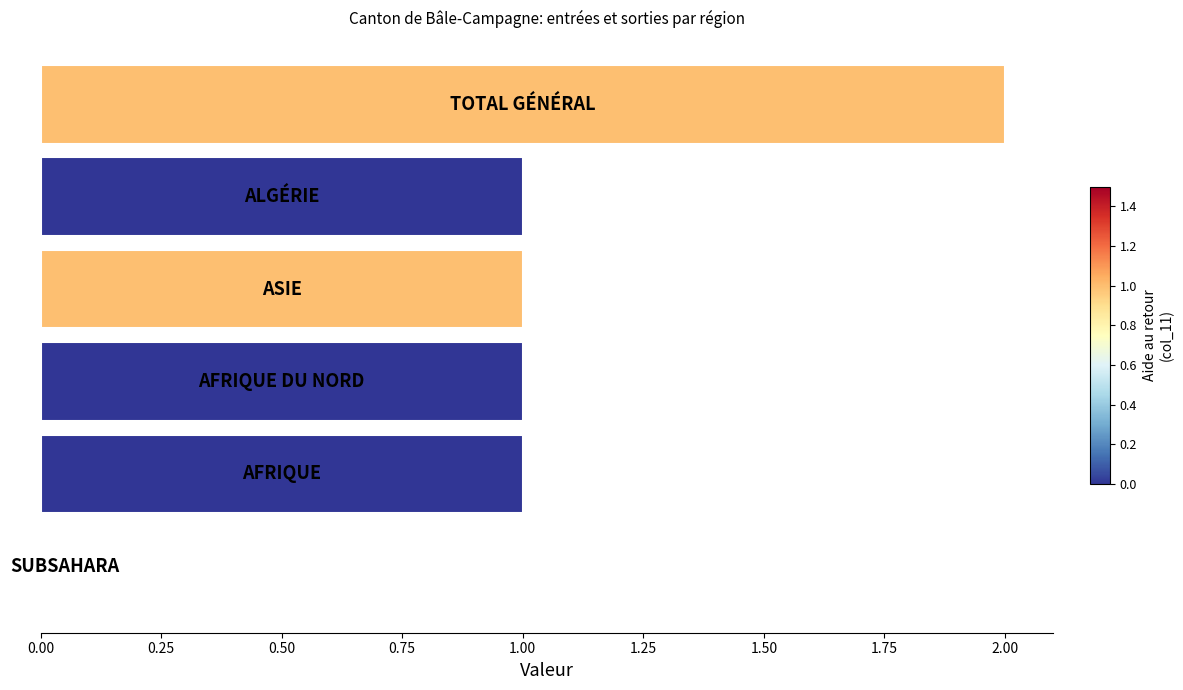

How many positive values are there?

5